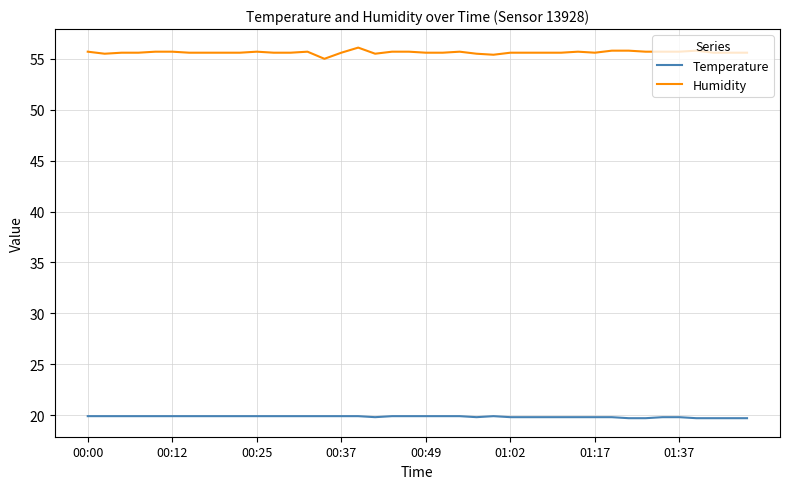

Which series has the largest range (max minus min)?

Humidity